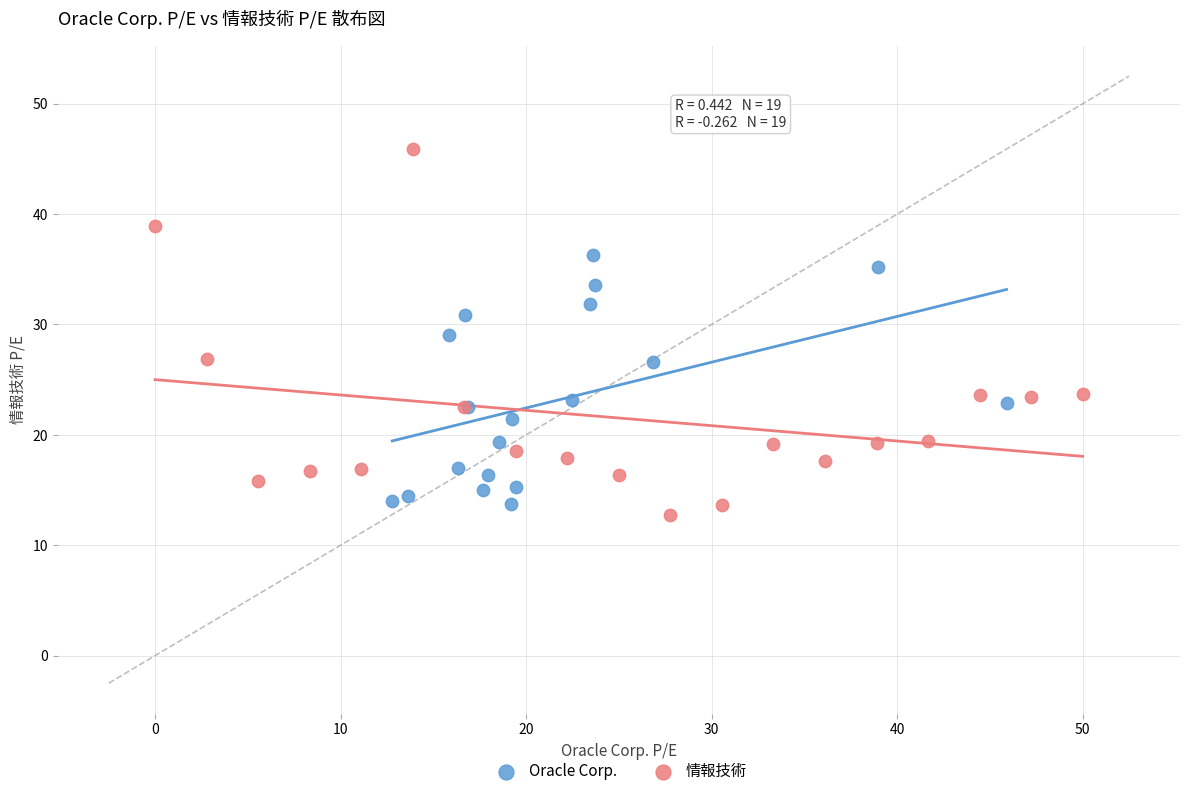

Which series reaches the maximum Y coordinate?

情報技術